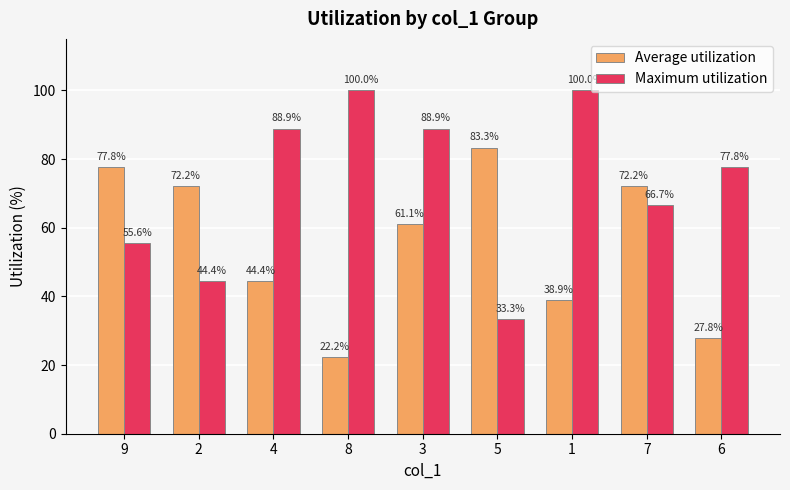

What is the spread (max minus min) of values at 9?

22.2